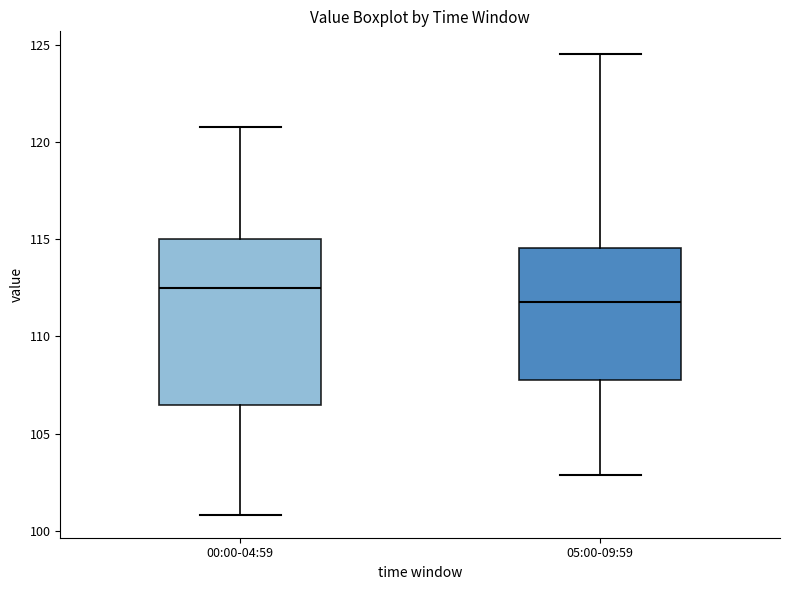

Where does the lower whisker of the box for 00:00-04:59 end on the y-axis? The values are not printed on the chart, so give them approximately, as read against the axis.

101.0